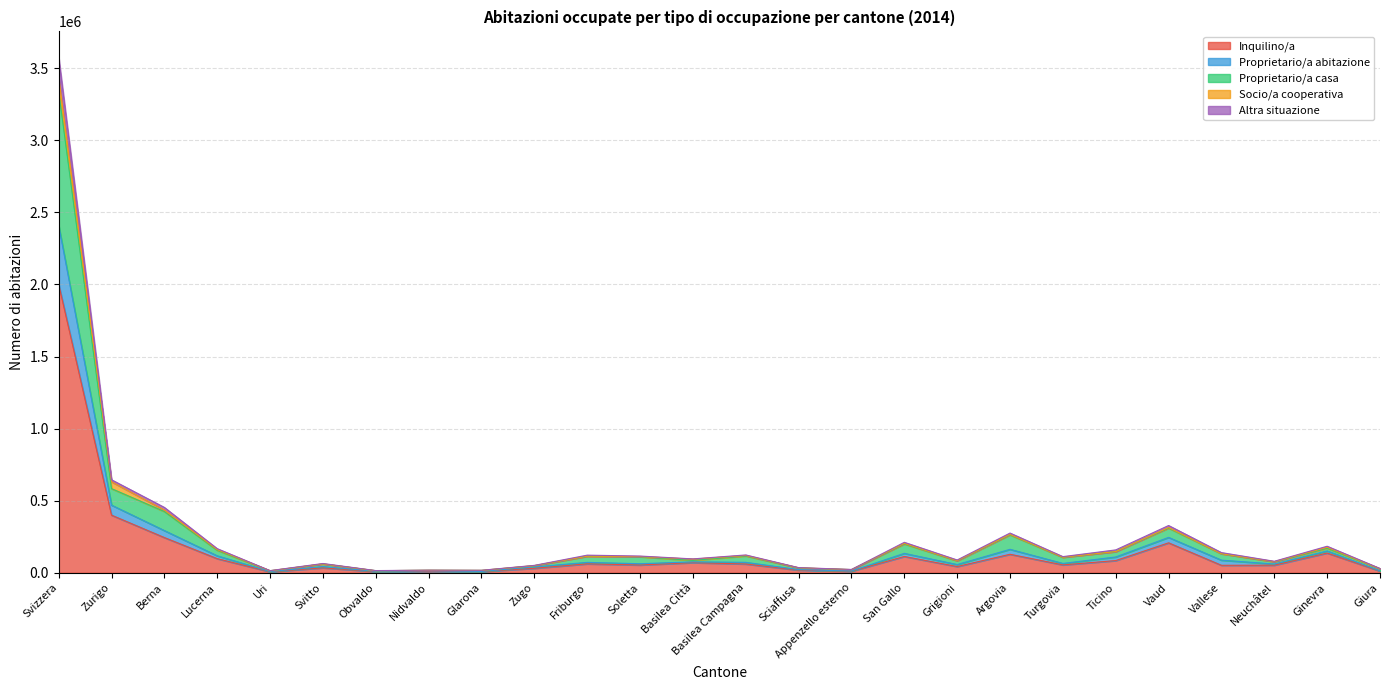

What is the highest value of the Inquilino/a series?

2001550